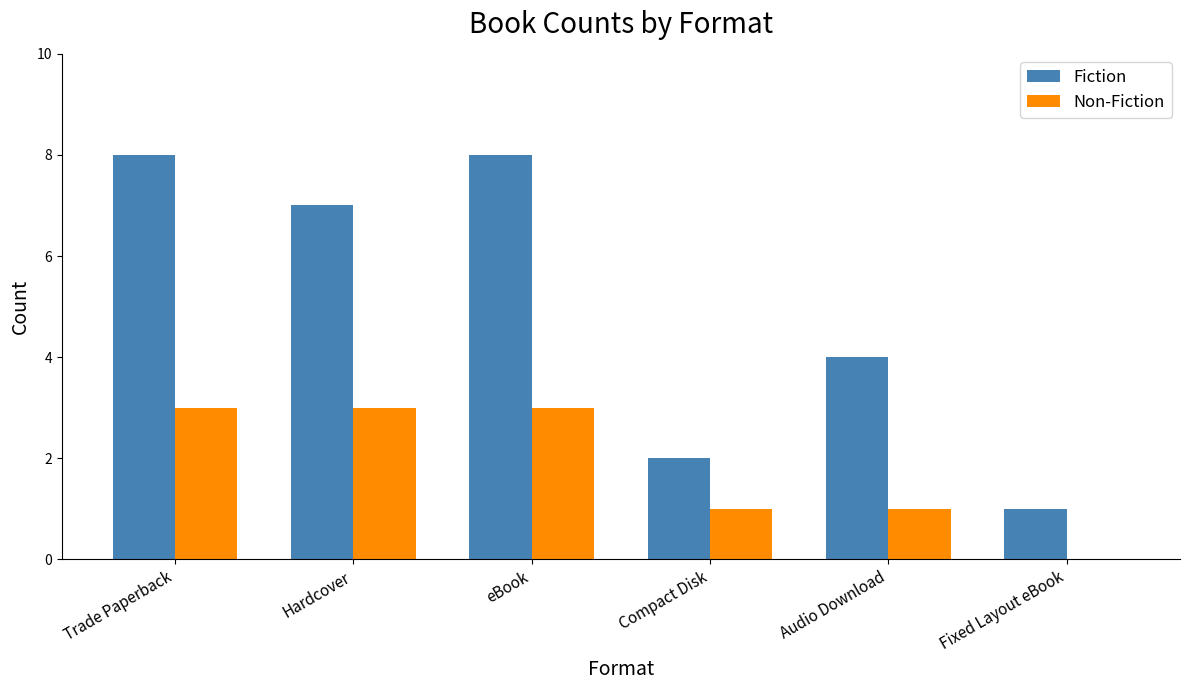

What is the maximum value for Non-Fiction?

3